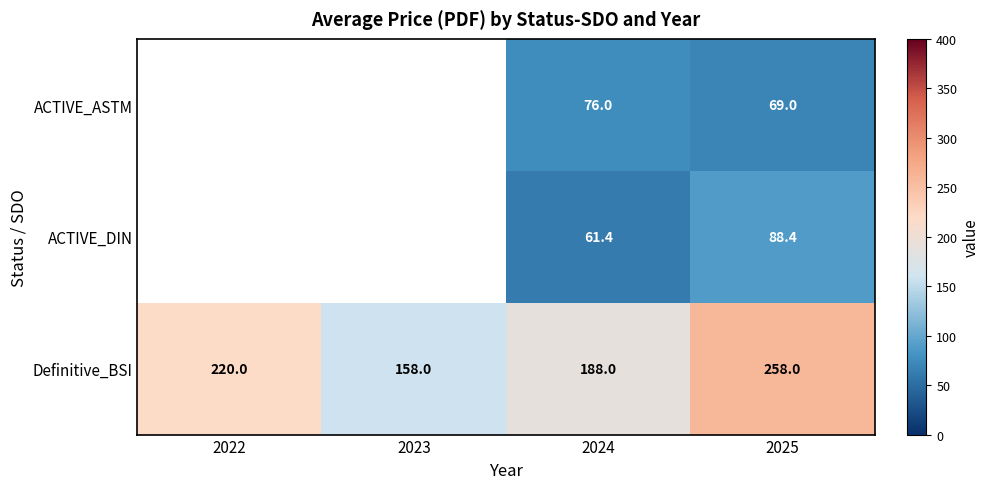

The ACTIVE_ASTM series shows 27.6 at 2025. True or false?

False